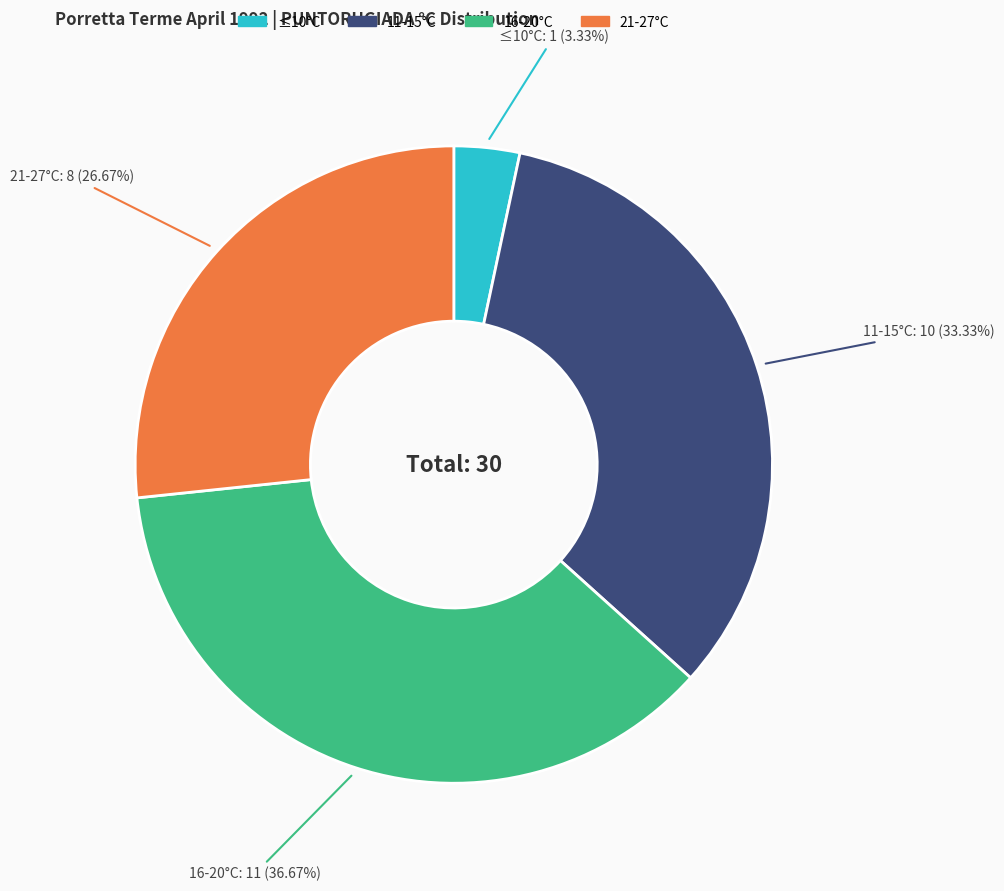

How many slices are in this pie chart?

4